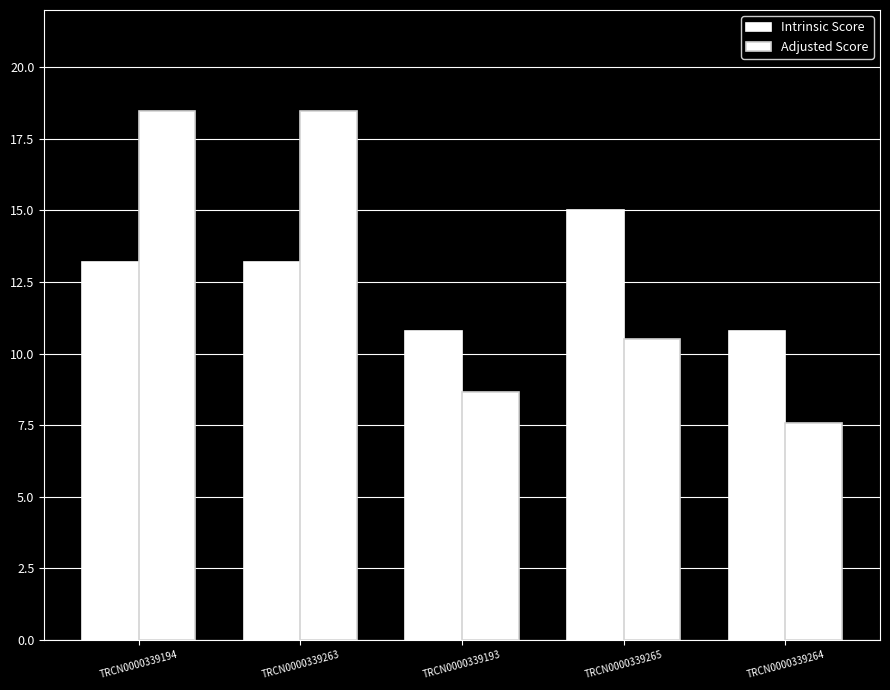

What is the greatest value displayed?

18.5